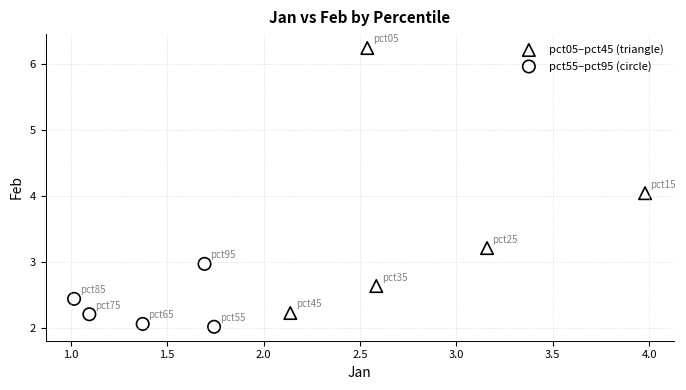

Which series has the largest Y range (max minus min)?

pct05–pct45 (triangle)